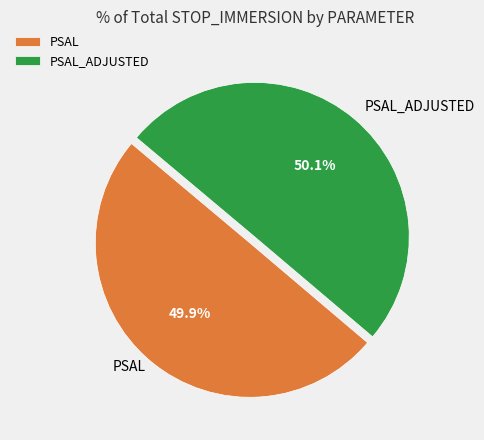

Is there a majority slice in this chart?

Yes